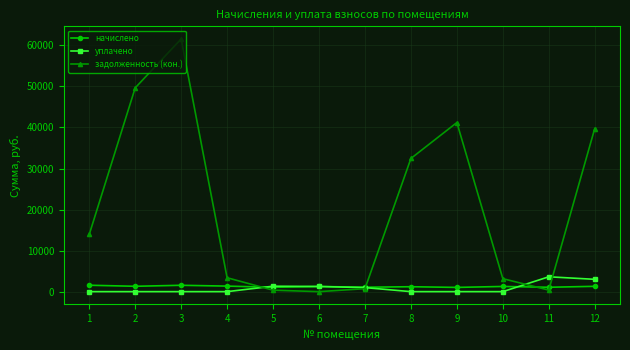

What is the value of the задолженность (кон.) point at the 1st from the left?

13936.1